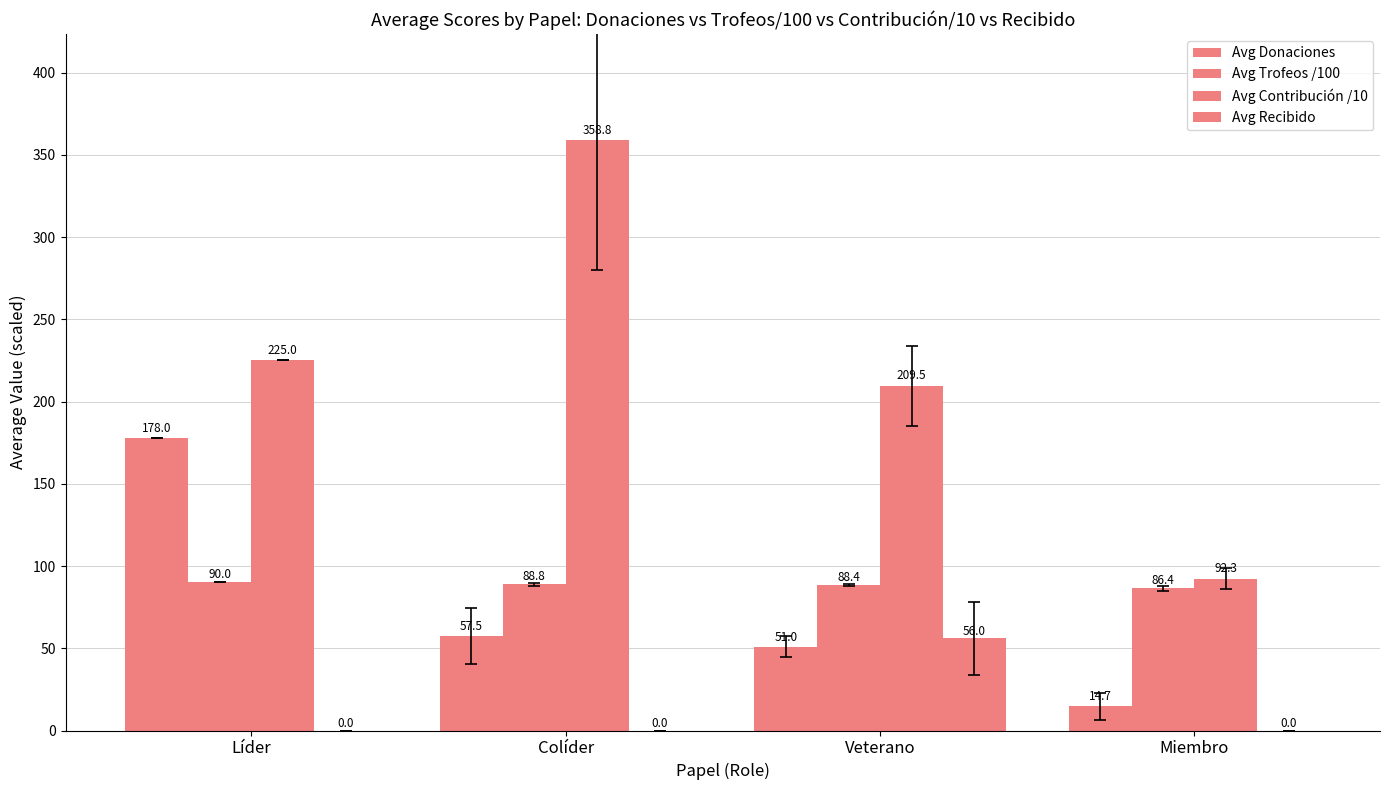

Reading left to right, transcribe all the data shown in this chart.

Avg Donaciones: 178.0	57.5	51.0	14.7
Avg Trofeos /100: 90.0	88.8	88.4	86.4
Avg Contribución /10: 225.0	358.8	209.5	92.3
Avg Recibido: 0.0	0.0	56.0	0.0